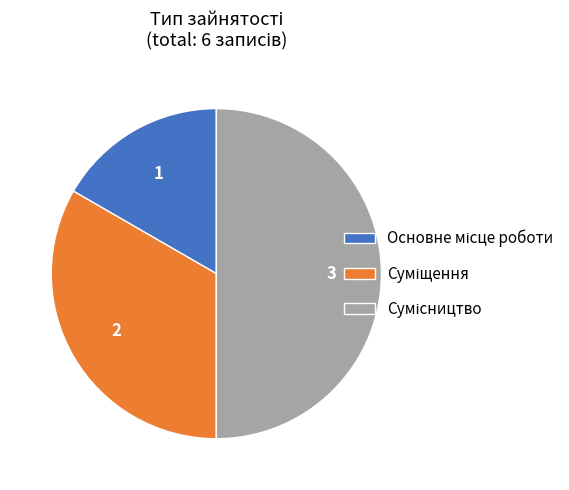

Does any single category account for the majority?

No